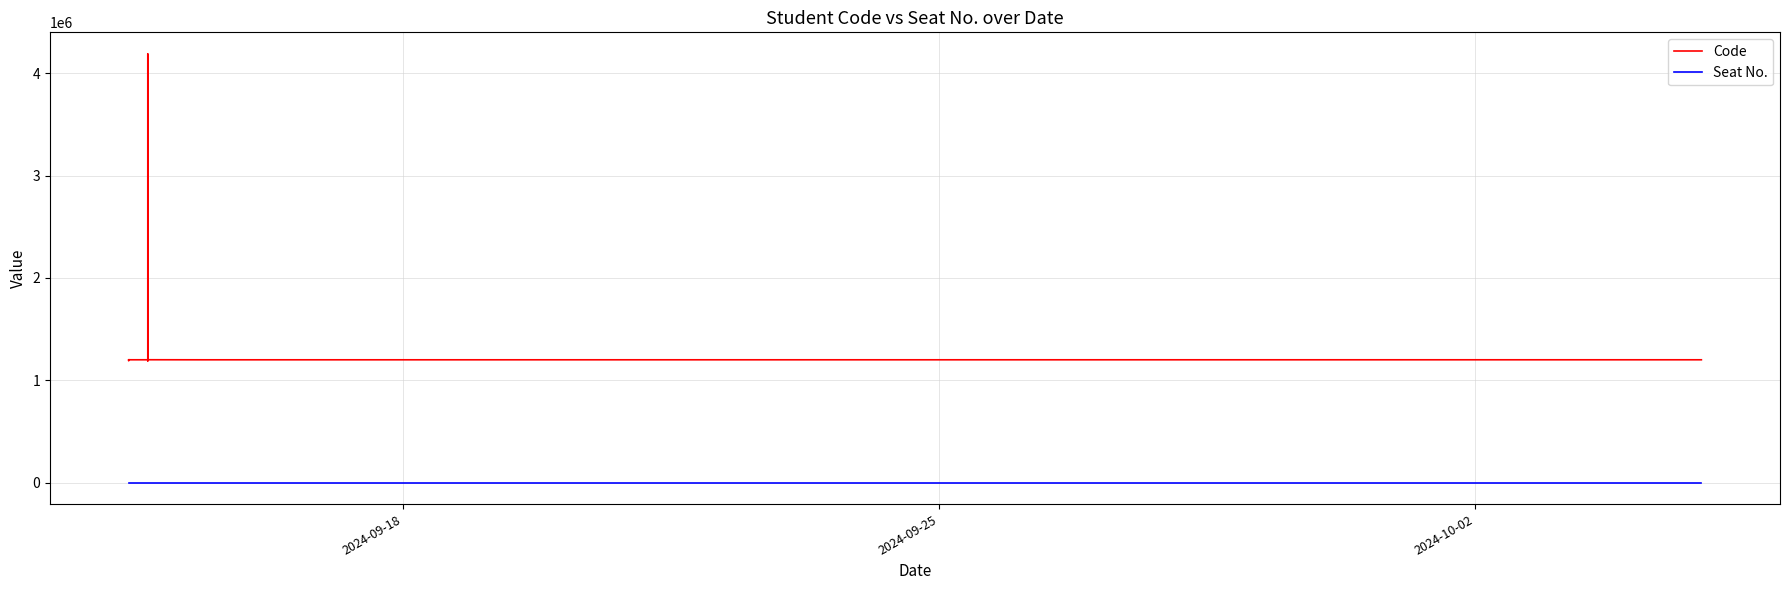

Reading left to right, extract all data points from this chart.

Code: 1200482	1200237	1190225	1200346	1200124	1200966	1200460	1200442	1200842	1200406	1200296	1200421	1200217	1200422	1200265	1200897	4190285	1200417	1190007	1200202	1200427	1200864	1190303	1200240	1200847	1200214	1200836	1200896	1200795	1200244	1200411
Seat No.: 0	0	0	0	0	0	0	0	0	0	0	0	0	0	0	0	0	0	0	0	0	0	0	0	0	0	0	0	0	0	0